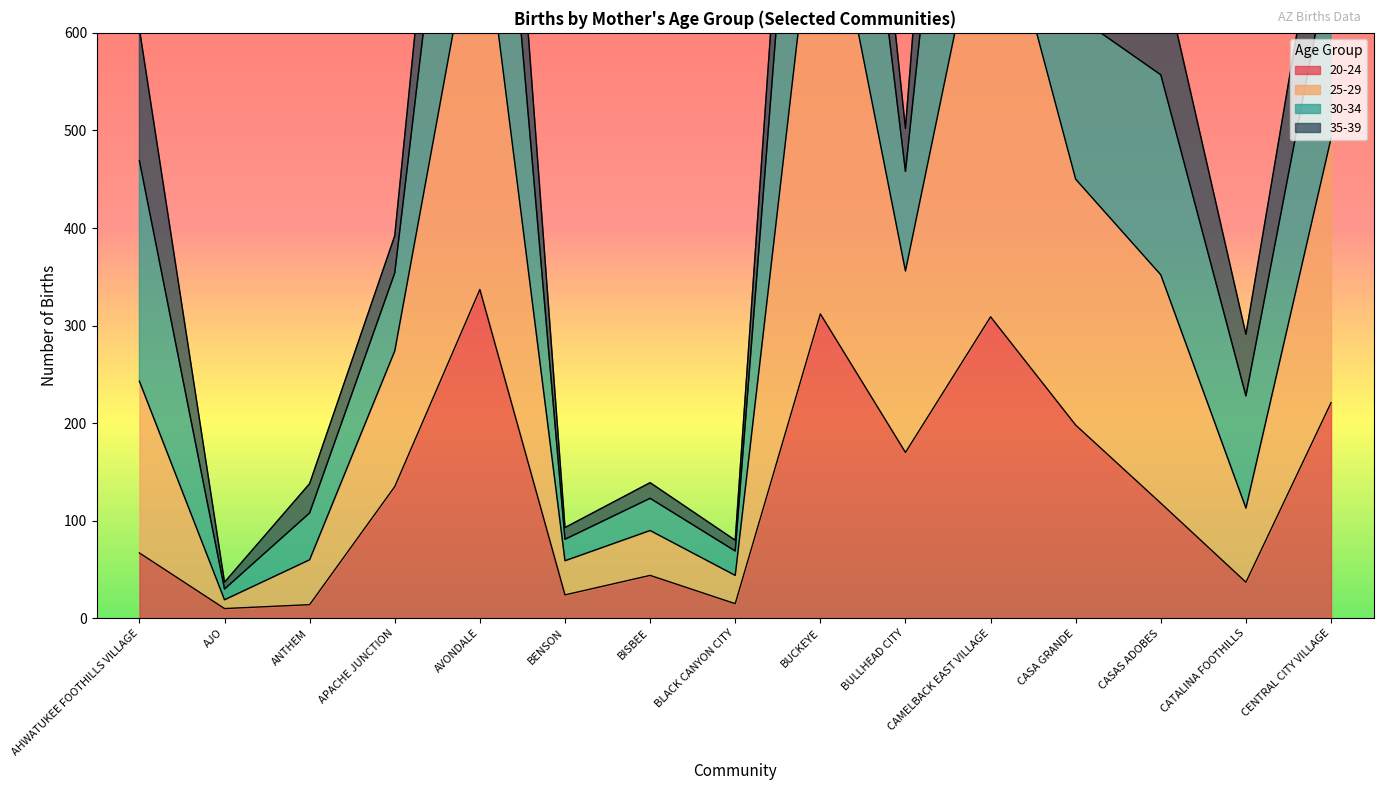

The value of 20-24 at AVONDALE is 337. True or false?

True